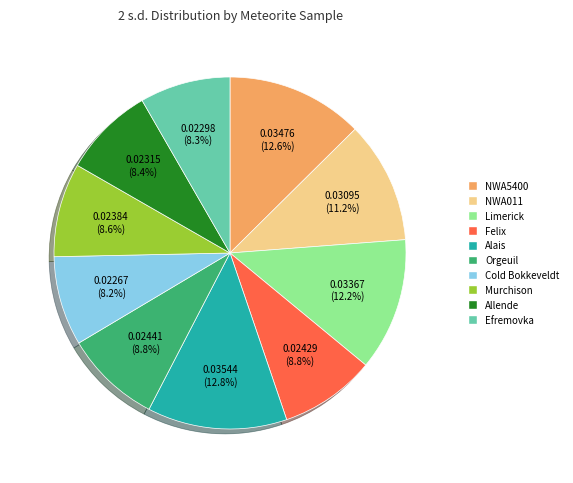

How many segments does this pie chart have?

10